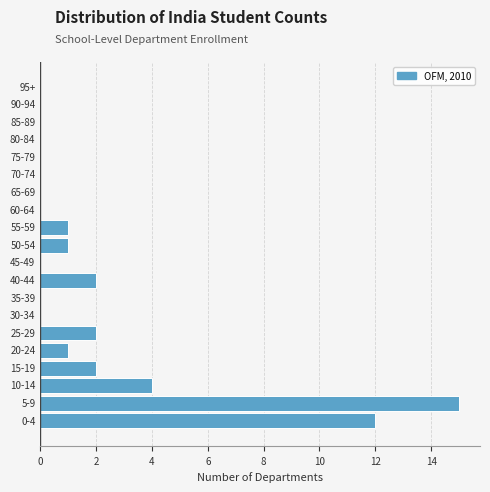

Reading top to bottom, extract all data points from this chart.

95+=0	90-94=0	85-89=0	80-84=0	75-79=0	70-74=0	65-69=0	60-64=0	55-59=1	50-54=1	45-49=0	40-44=2	35-39=0	30-34=0	25-29=2	20-24=1	15-19=2	10-14=4	5-9=15	0-4=12